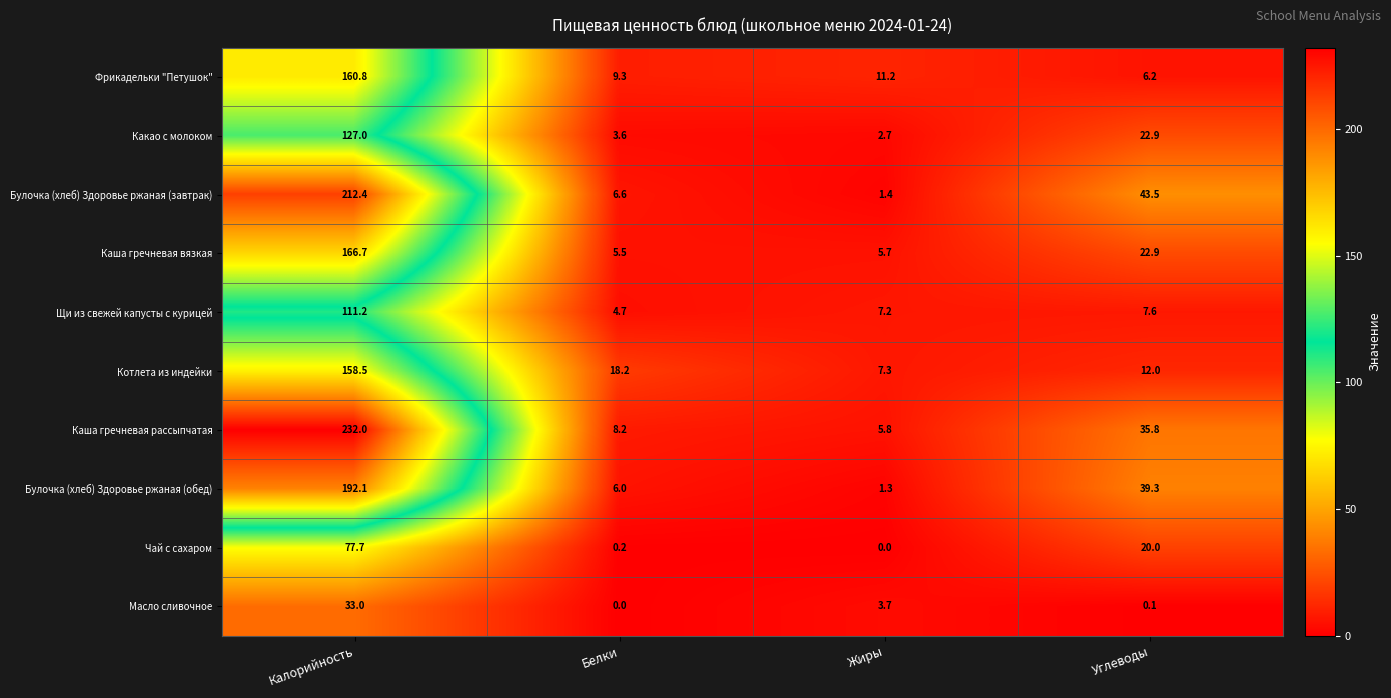

At which label is Щи из свежей капусты с курицей closest to 57?

Углеводы